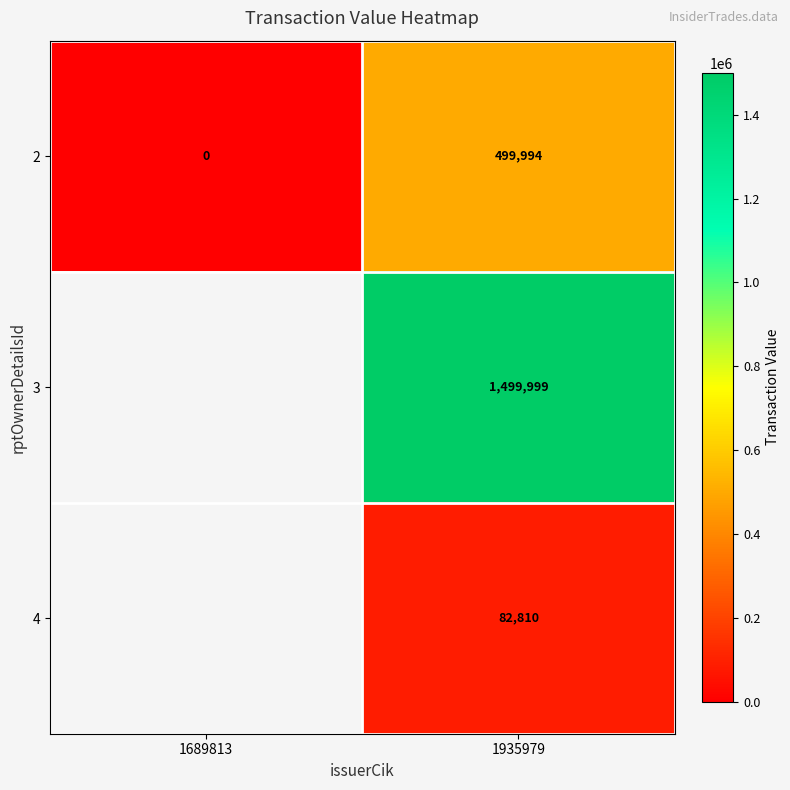

Is it true that 3 equals 1499999 at 1935979?

True